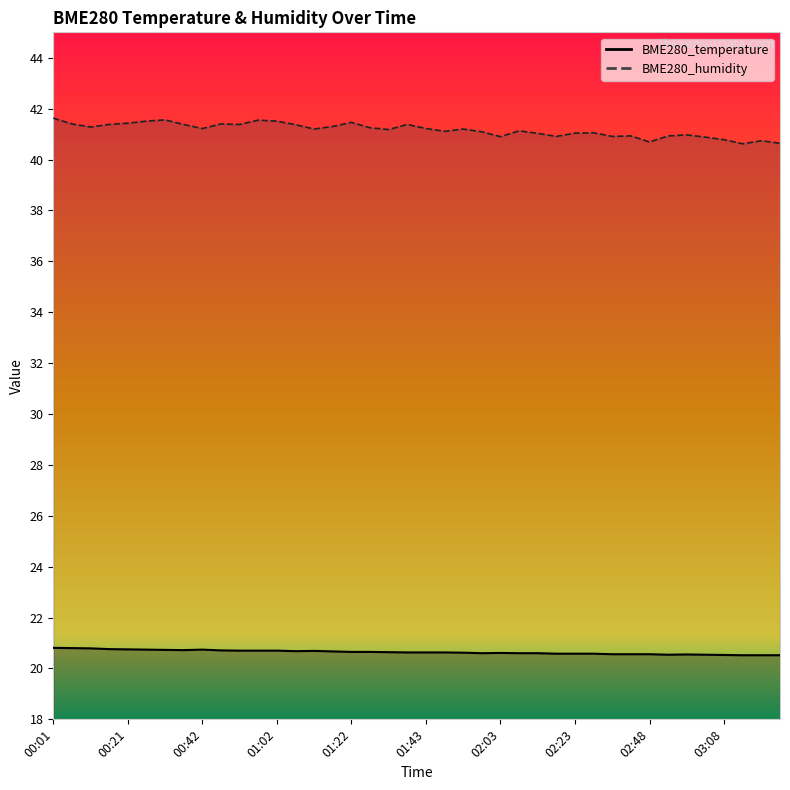

What is the smallest value displayed?

20.5